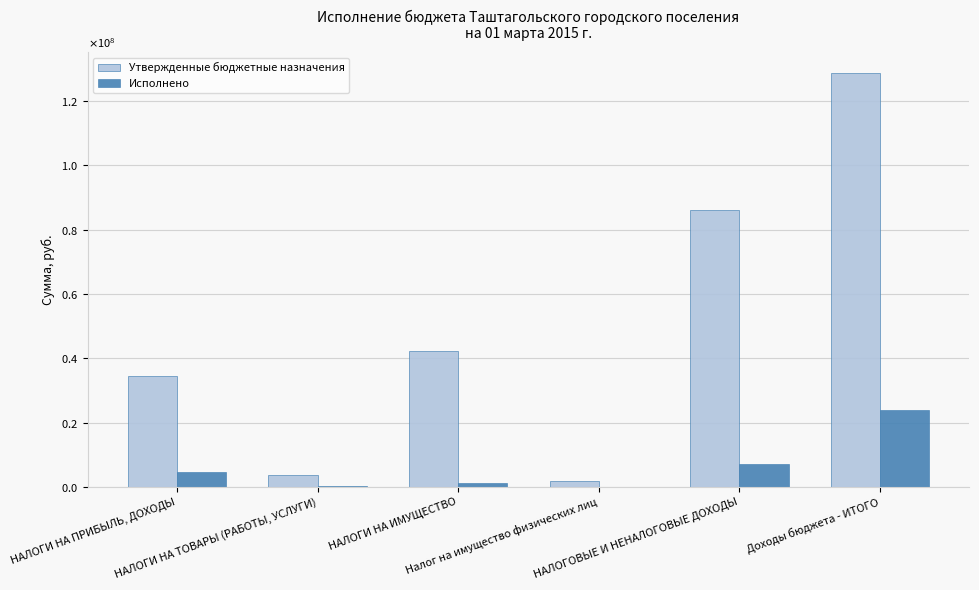

Where does the Утвержденные бюджетные назначения series first go above 42407000?

НАЛОГОВЫЕ И НЕНАЛОГОВЫЕ ДОХОДЫ